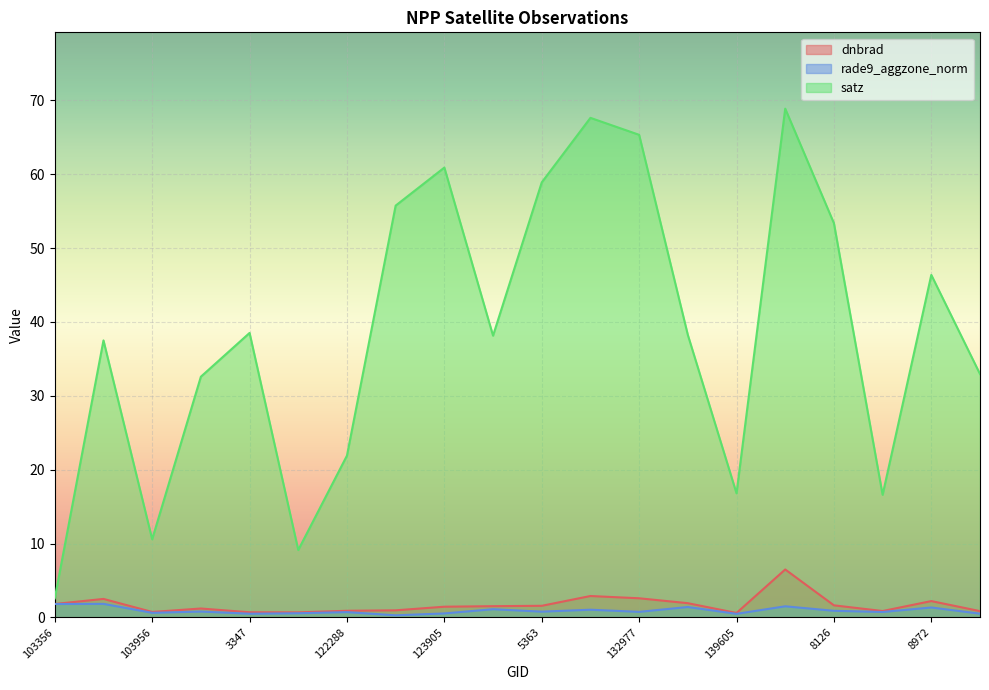

Is it true that satz equals 42.1 at 143097?

False